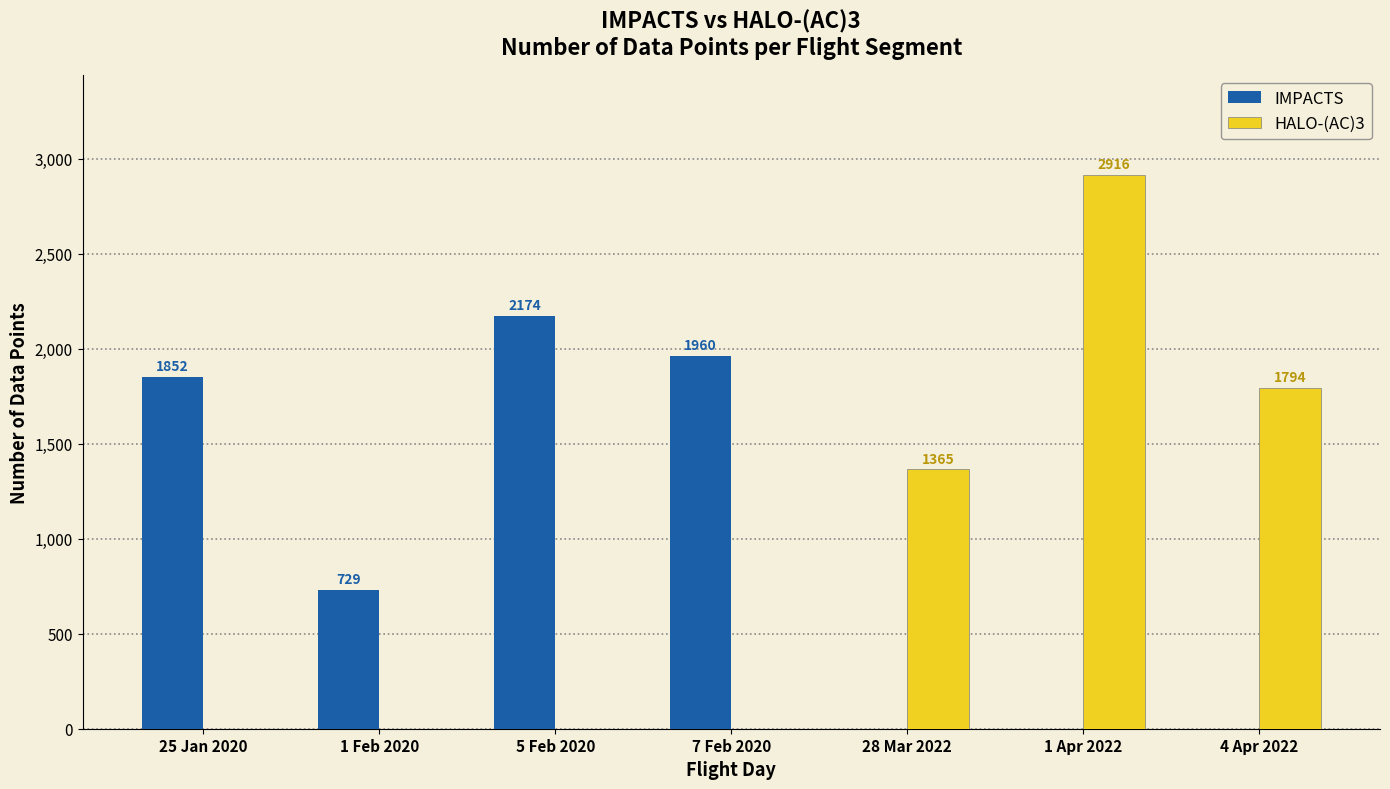

Which series changed the most between 25 Jan 2020 and 7 Feb 2020?

IMPACTS